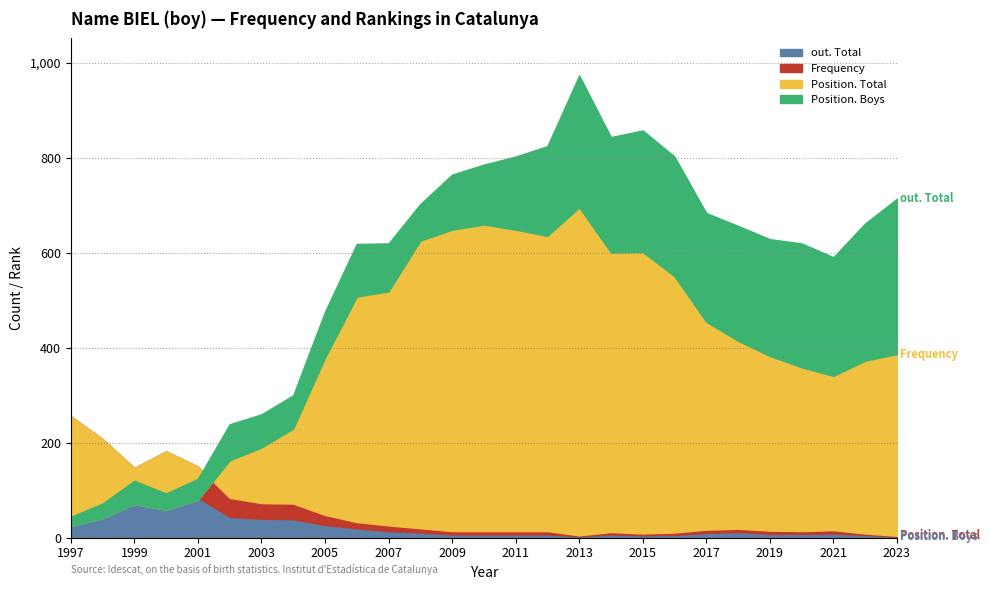

True or false: Position. Boys and Position. Total cross at least once.

False